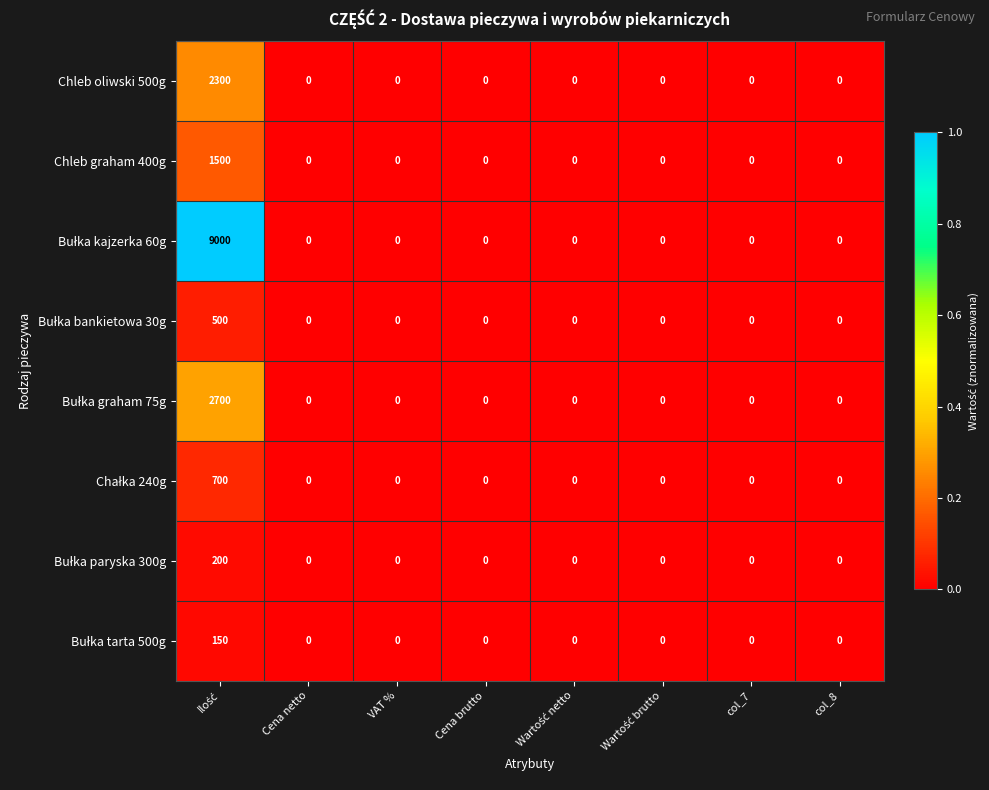

What is the average value of the Chleb oliwski 500g series?

288